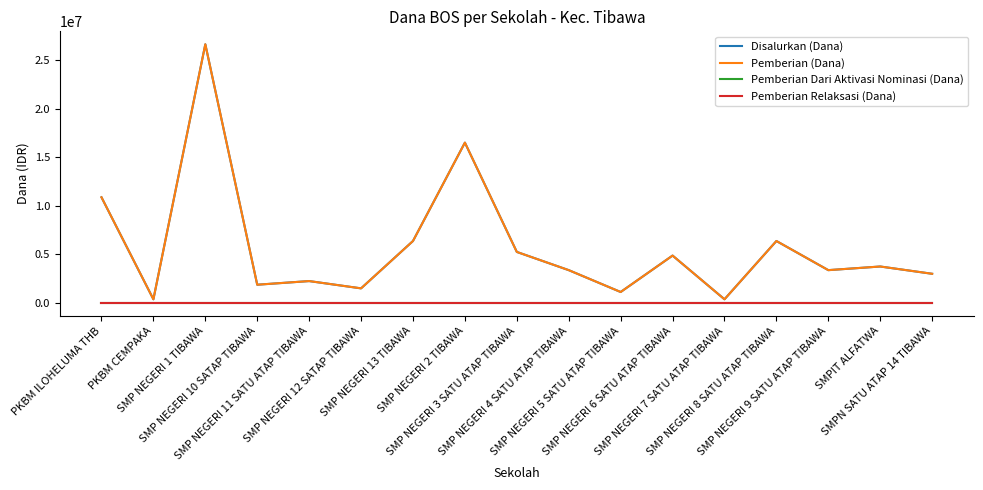

Does the chart have visible grid lines?

No